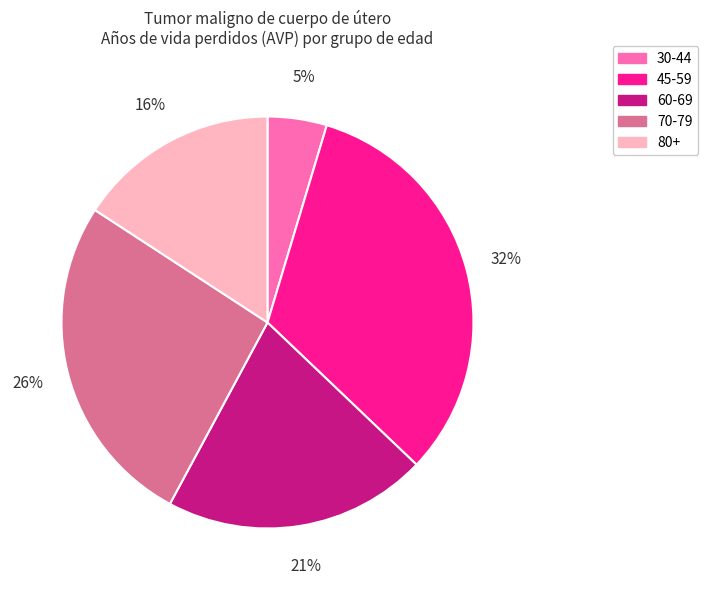

True or false: 60-69 accounts for 21% of the total.

True